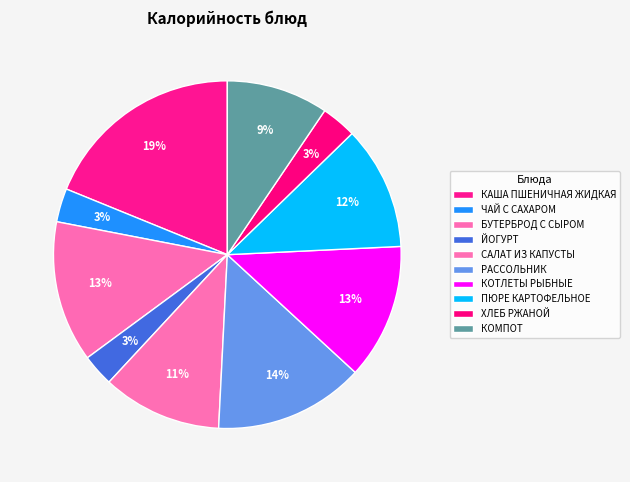

What percentage is NOT represented by ЧАЙ С САХАРОМ?

96.9%